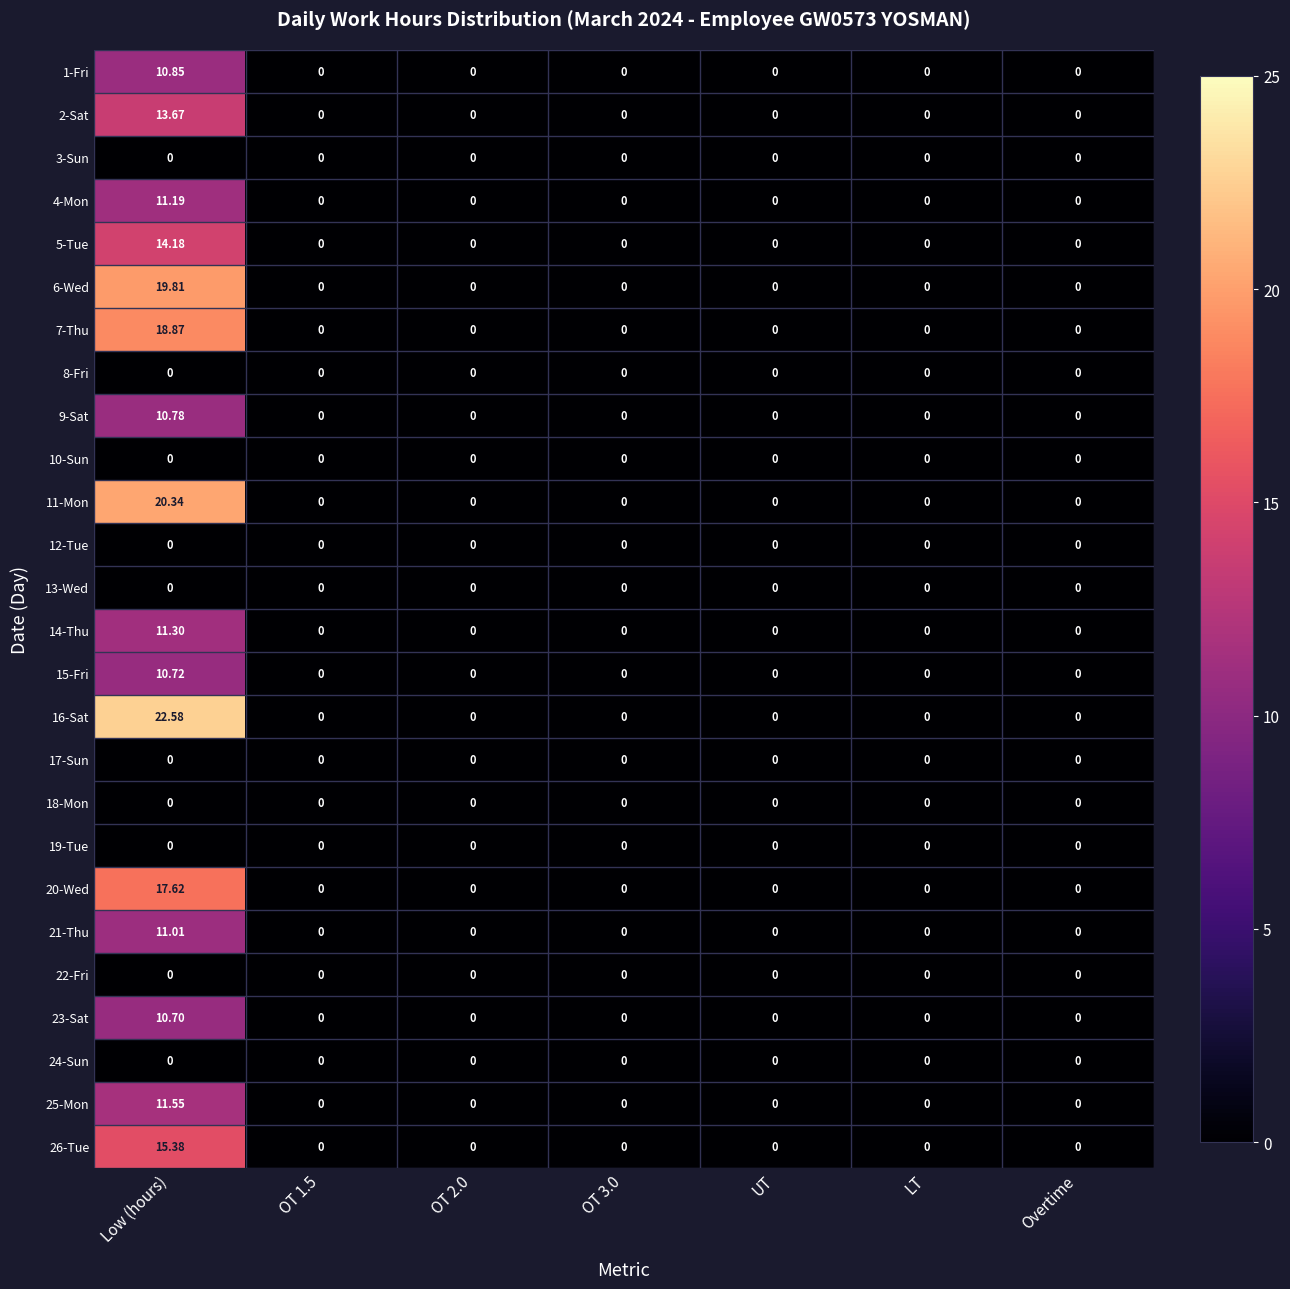

At which category is the sum across all series the highest?

Low (hours)